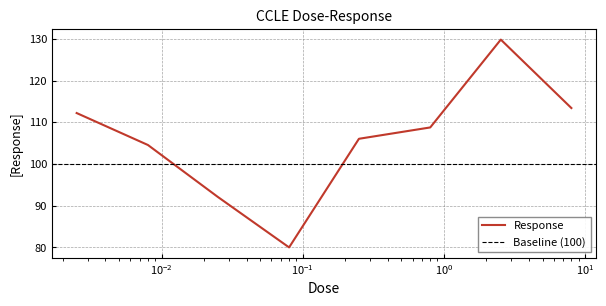

What is the minimum value shown in the chart?

80.0